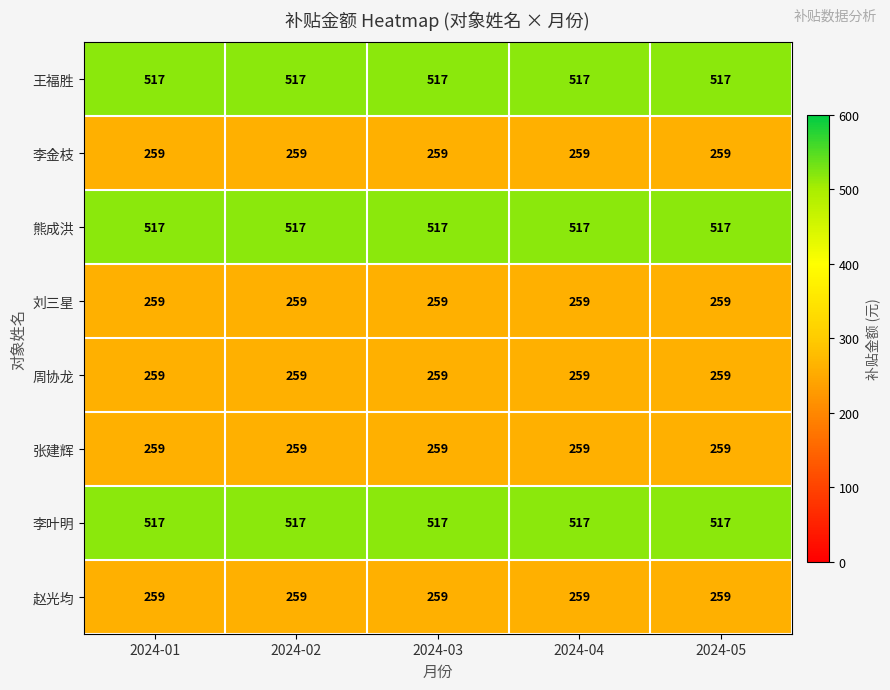

What is the total value across all series at 2024-02?

2846